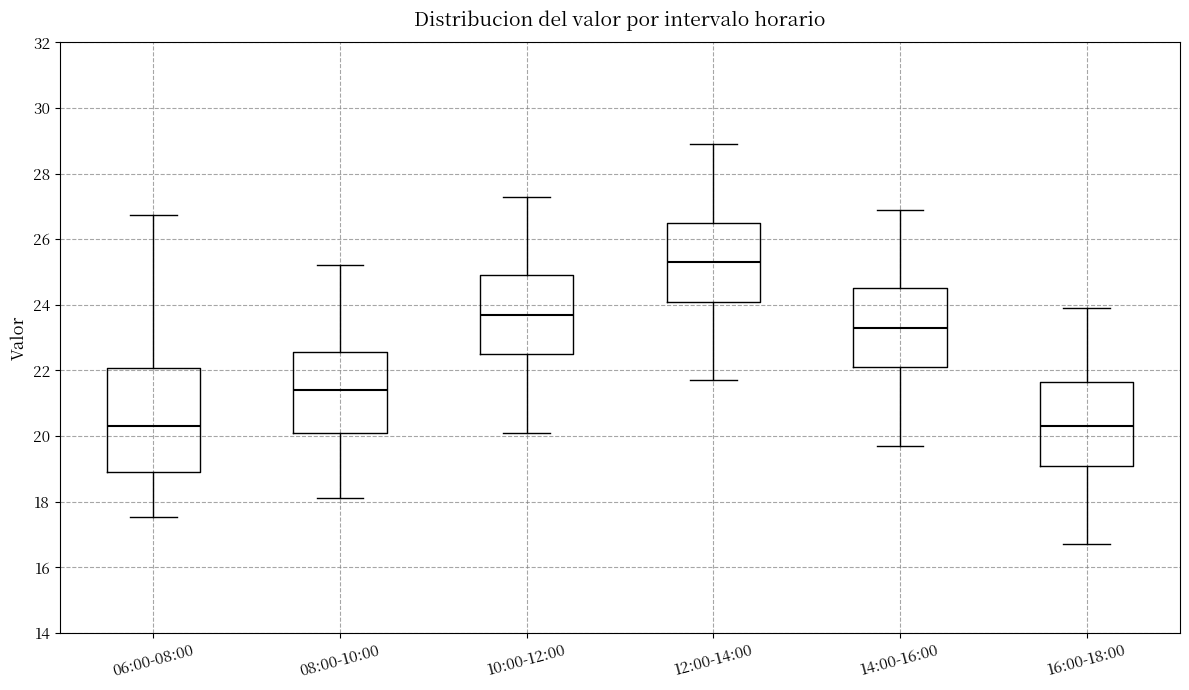

Reading left to right, read every box against the y-axis: the position of its median line, the range the box covers, and the ends of its whiskers. The values are not printed on the chart, so give them approximately, as read against the axis.

06:00-08:00: median 20.4, box 18.8 to 22.0, whiskers 17.6 to 26.8
08:00-10:00: median 21.4, box 20.2 to 22.6, whiskers 18.2 to 25.2
10:00-12:00: median 23.8, box 22.6 to 25.0, whiskers 20.2 to 27.4
12:00-14:00: median 25.4, box 24.2 to 26.6, whiskers 21.8 to 29.0
14:00-16:00: median 23.4, box 22.2 to 24.6, whiskers 19.8 to 27.0
16:00-18:00: median 20.4, box 19.2 to 21.6, whiskers 16.8 to 24.0